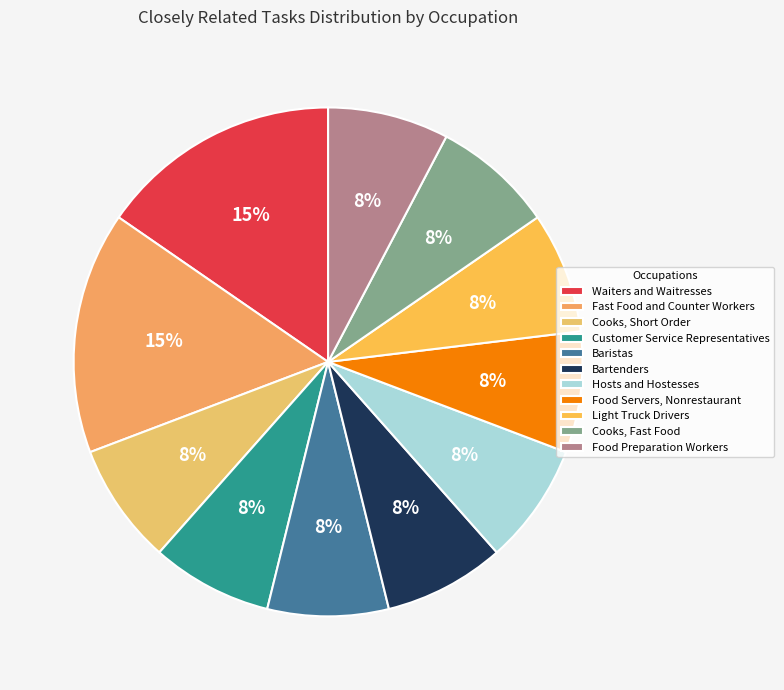

Count the number of slices in the pie.

11